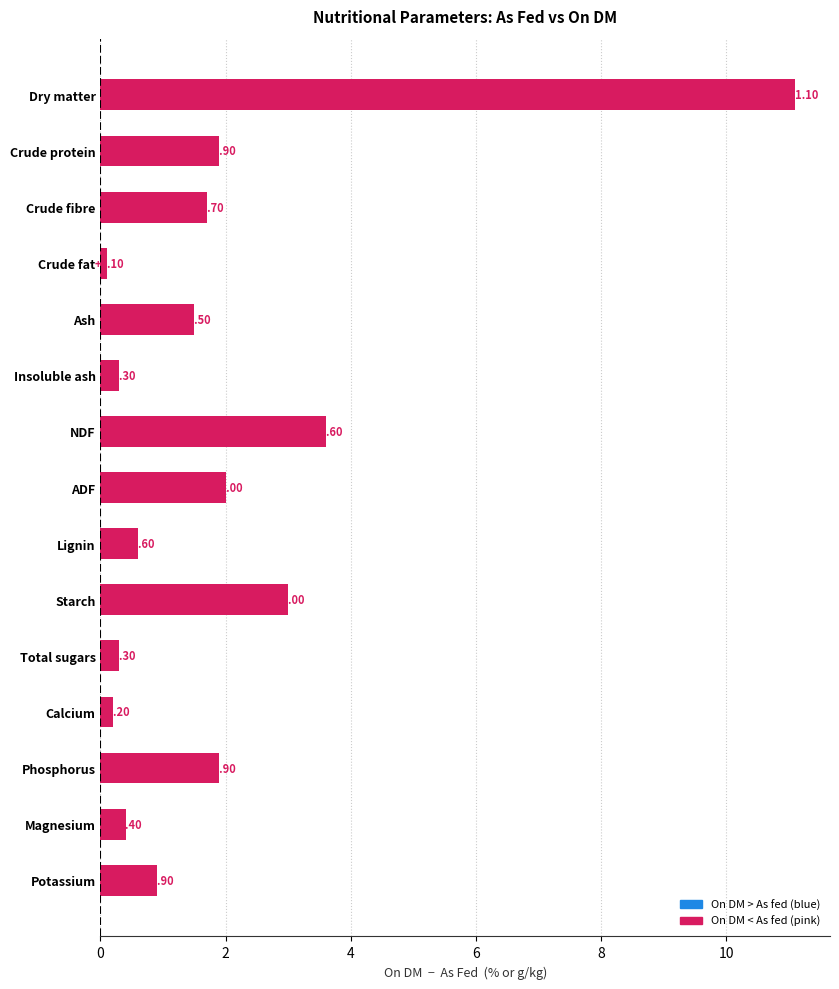

What is the label of the 11th bar from the bottom?

Ash